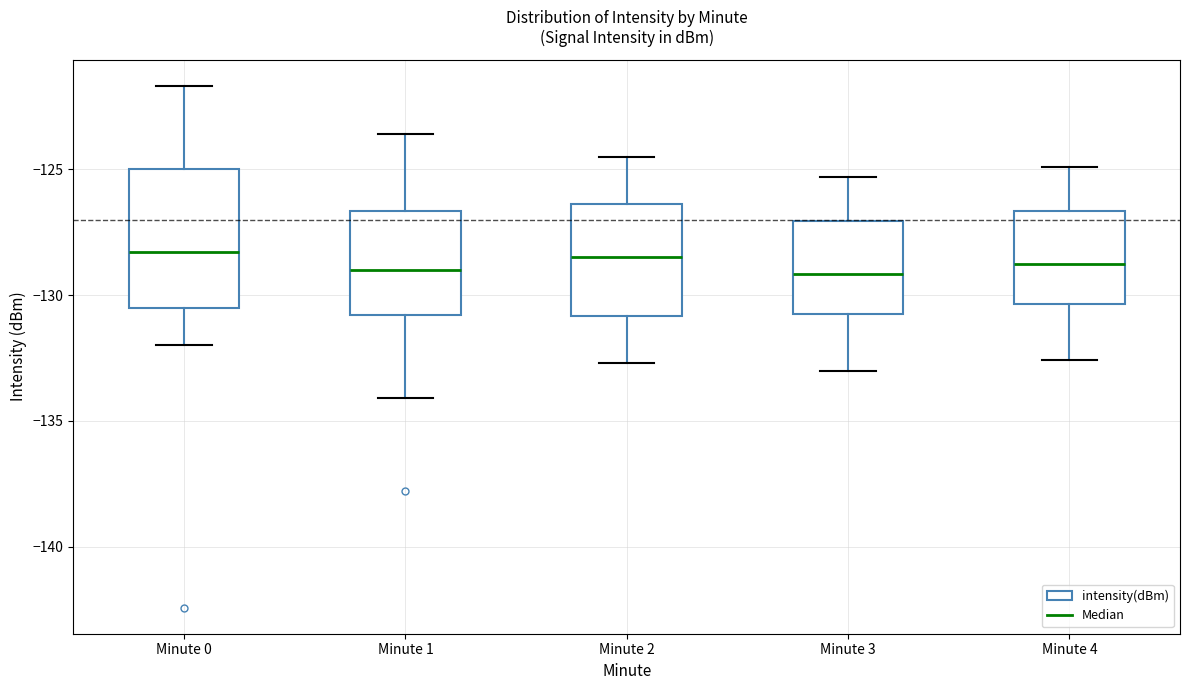

Where is the lower edge of the box for Minute 0 on the y-axis? The values are not printed on the chart, so give them approximately, as read against the axis.

-130.5